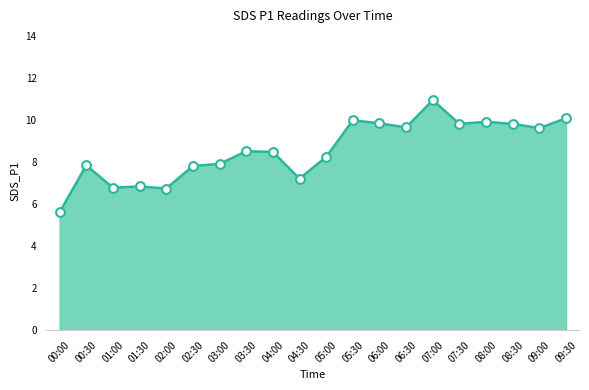

Between 01:00 and 04:00, which is larger?

04:00